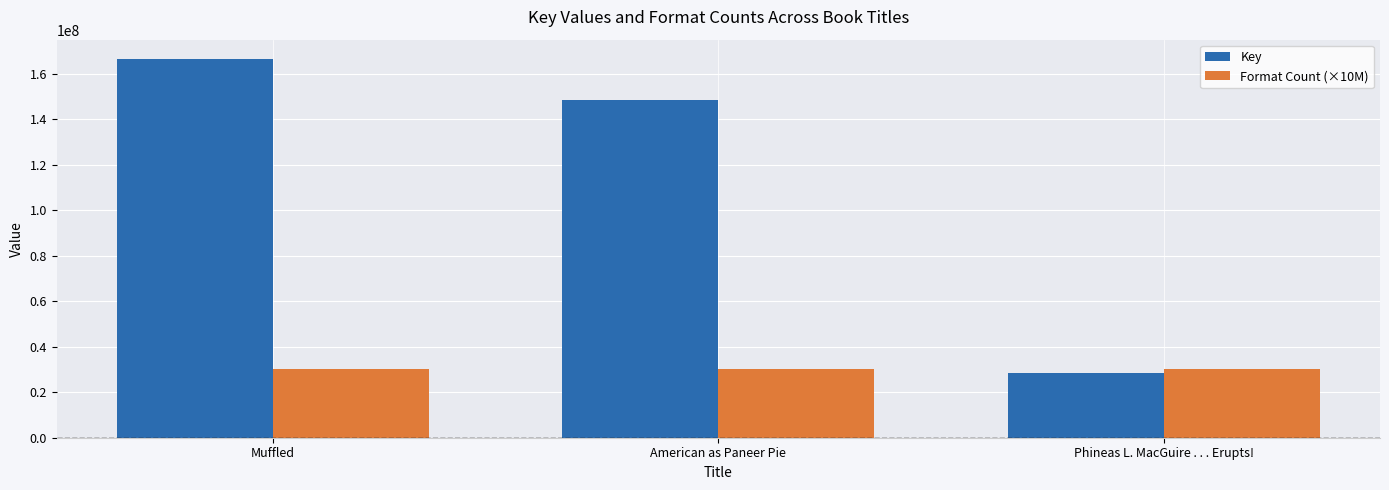

Which series has the largest total across all categories?

Key